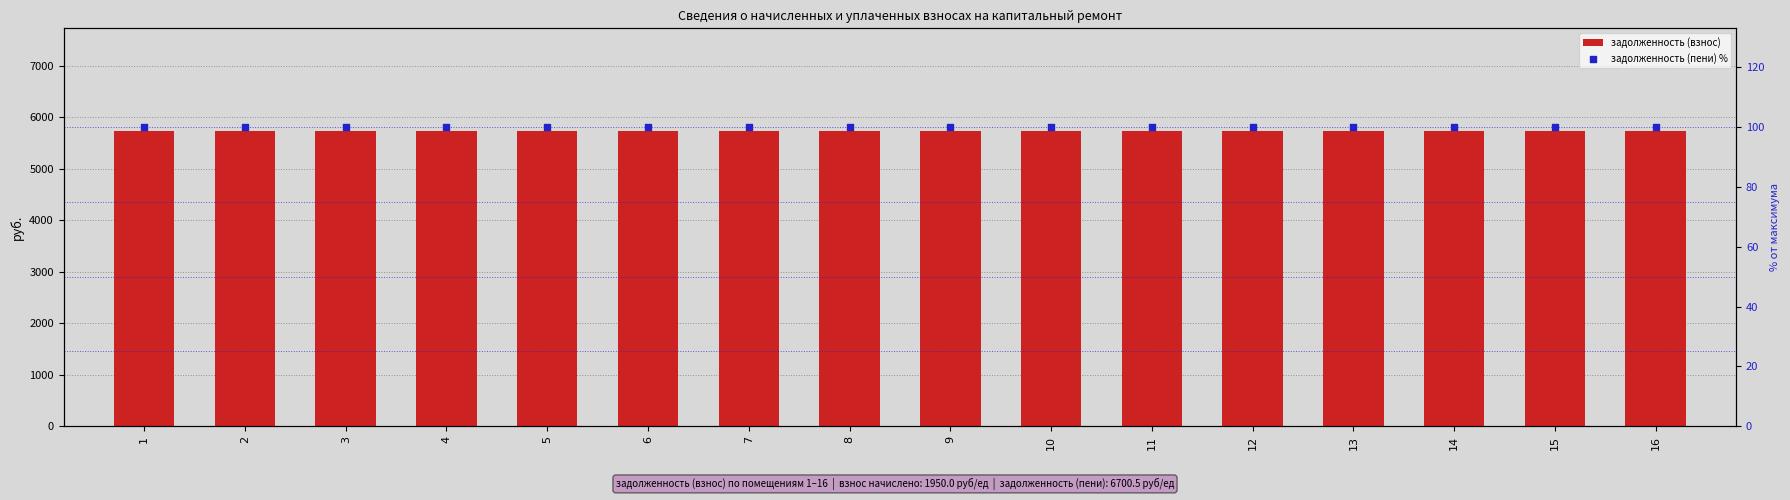

What is the total value across all series at 6?

5825.5